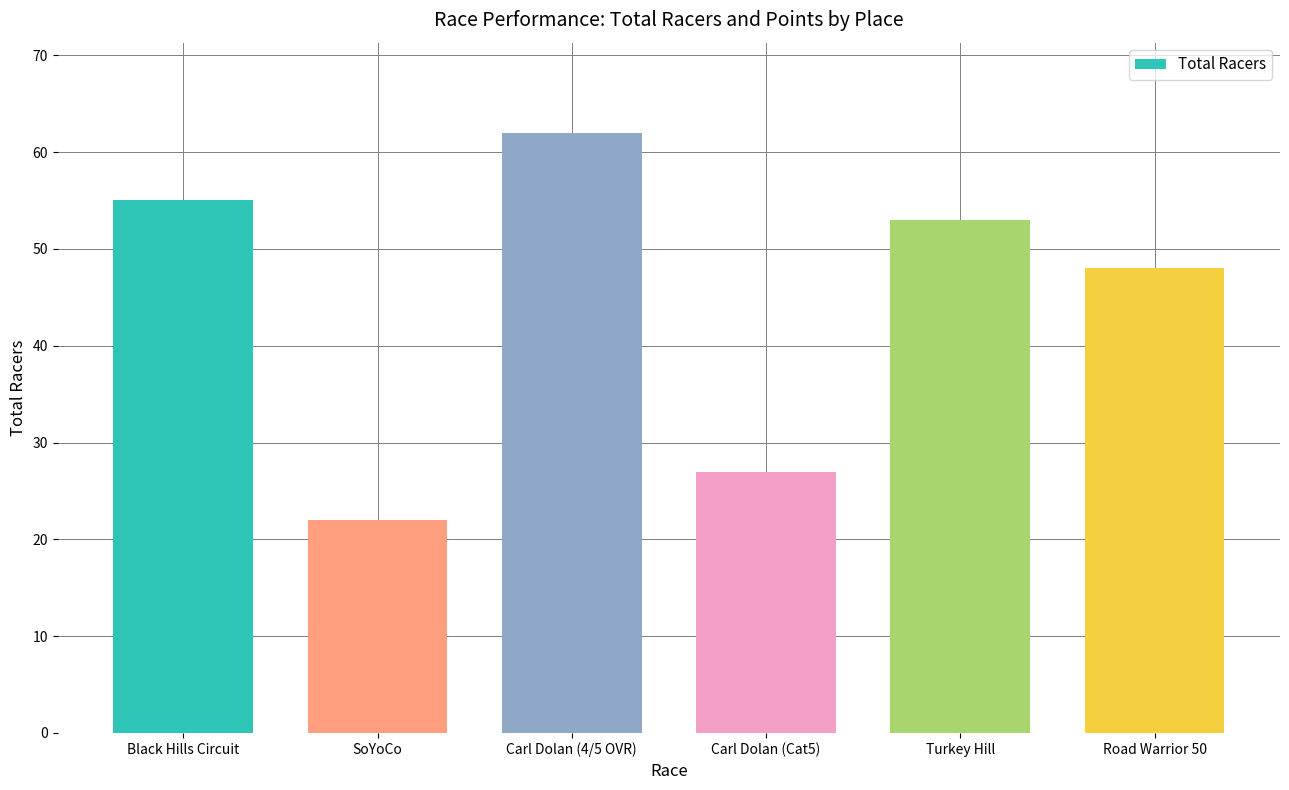

Reading right to left, transcribe all the data shown in this chart.

Road Warrior 50=48	Turkey Hill=53	Carl Dolan (Cat5)=27	Carl Dolan (4/5 OVR)=62	SoYoCo=22	Black Hills Circuit=55